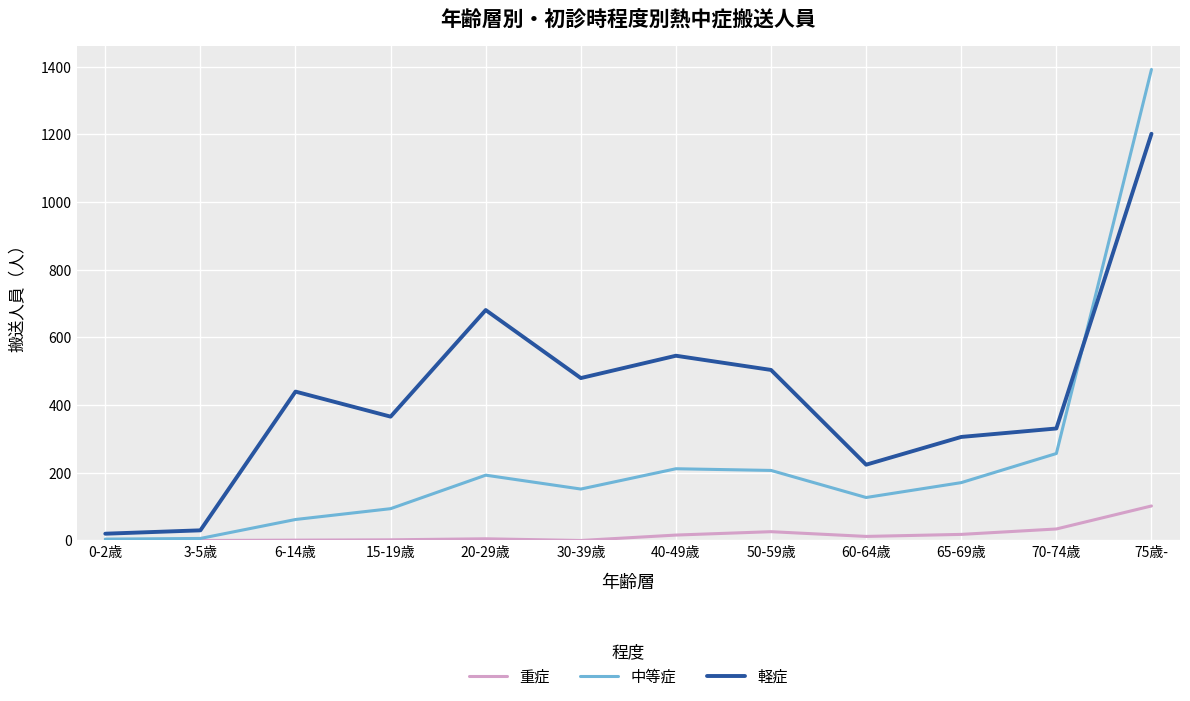

The value of 中等症 at 0-2歳 is 4. True or false?

True